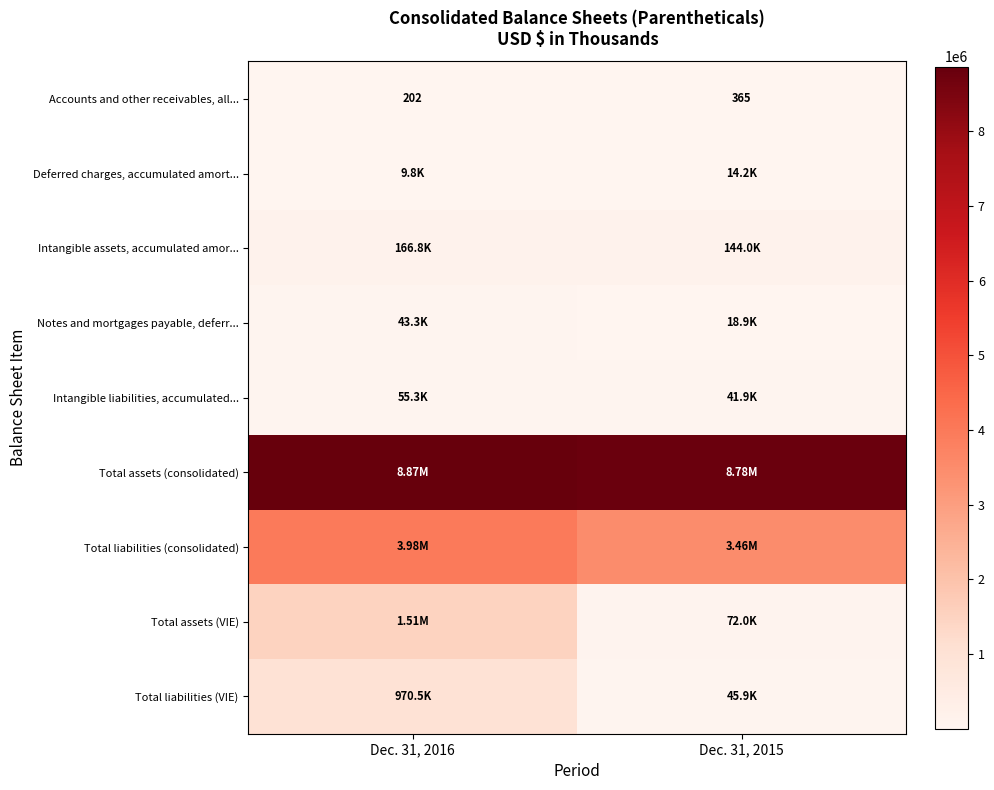

At how many categories does at least one series exceed 4273846?

2